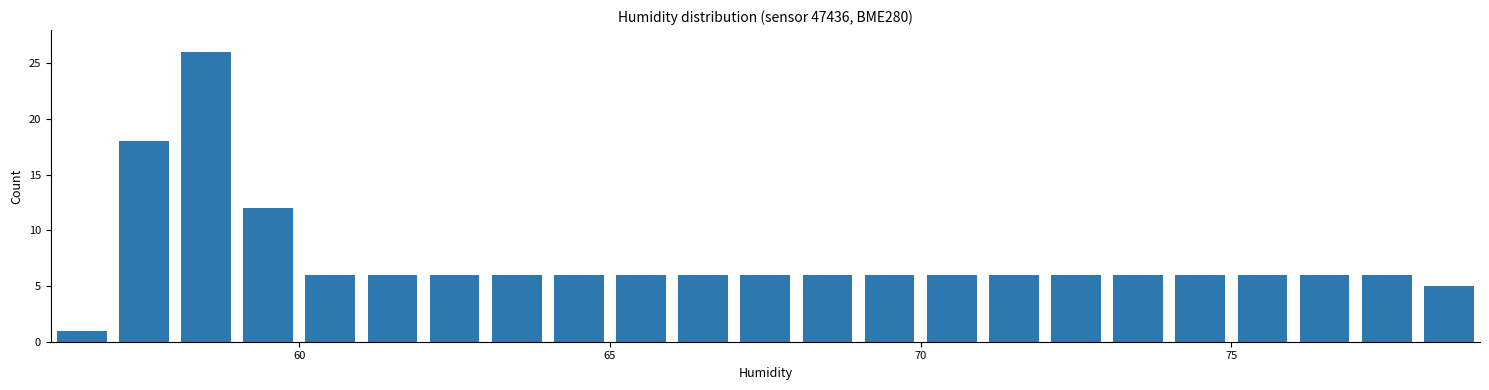

Read against the x-axis, roughly where is the centre of the tallest bar?

58.5